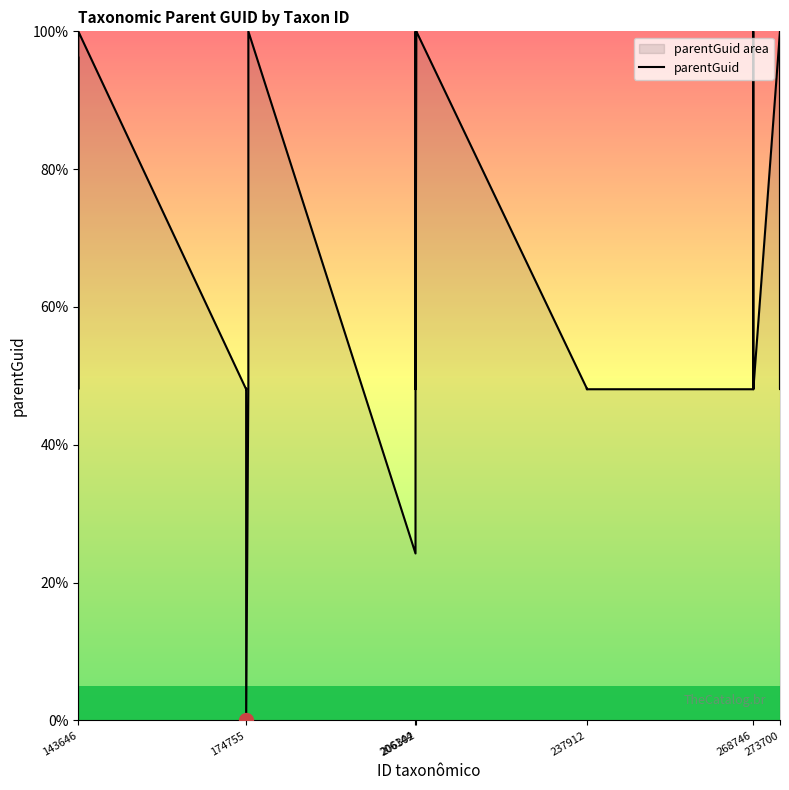

What is the greatest value displayed?

100.0